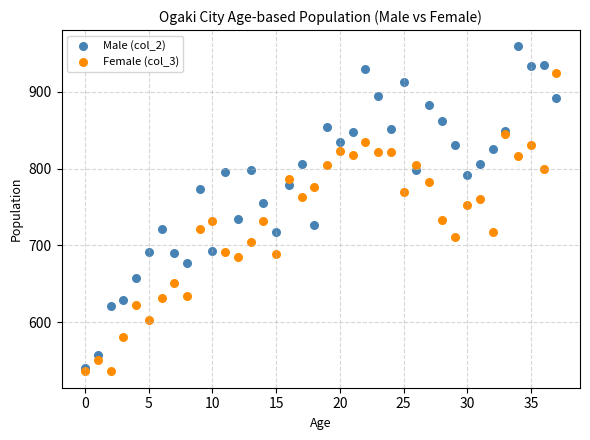

Which series reaches the maximum Y coordinate?

Male (col_2)